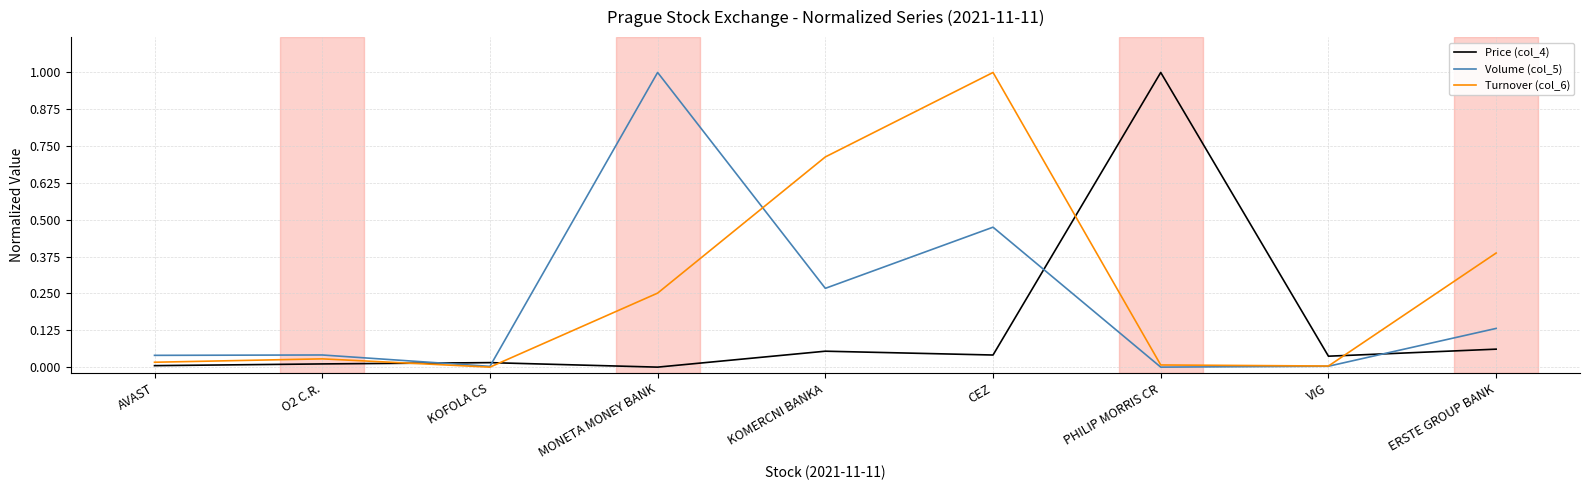

Which series has the largest total across all categories?

Turnover (col_6)